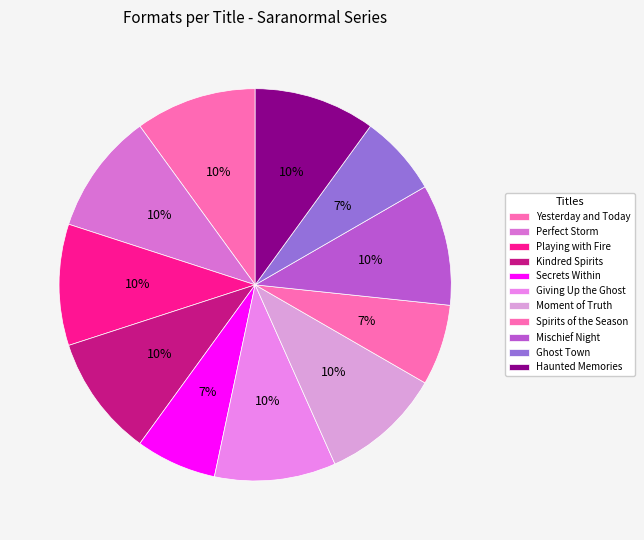

The Ghost Town slice represents 15% of the pie. True or false?

False